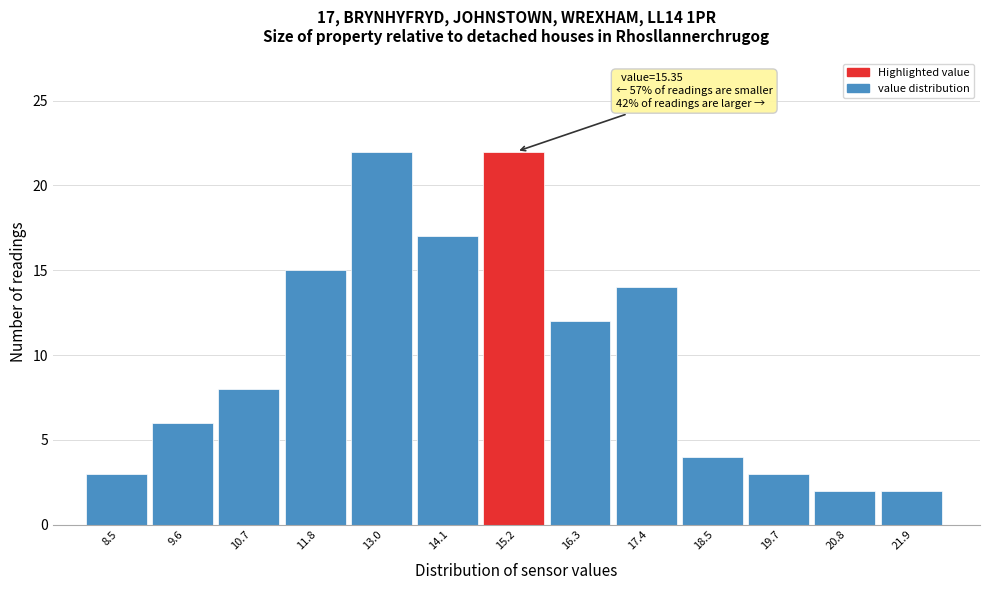

Reading left to right, list all the values displayed in this chart.

3	6	8	15	22	17	22	12	14	4	3	2	2